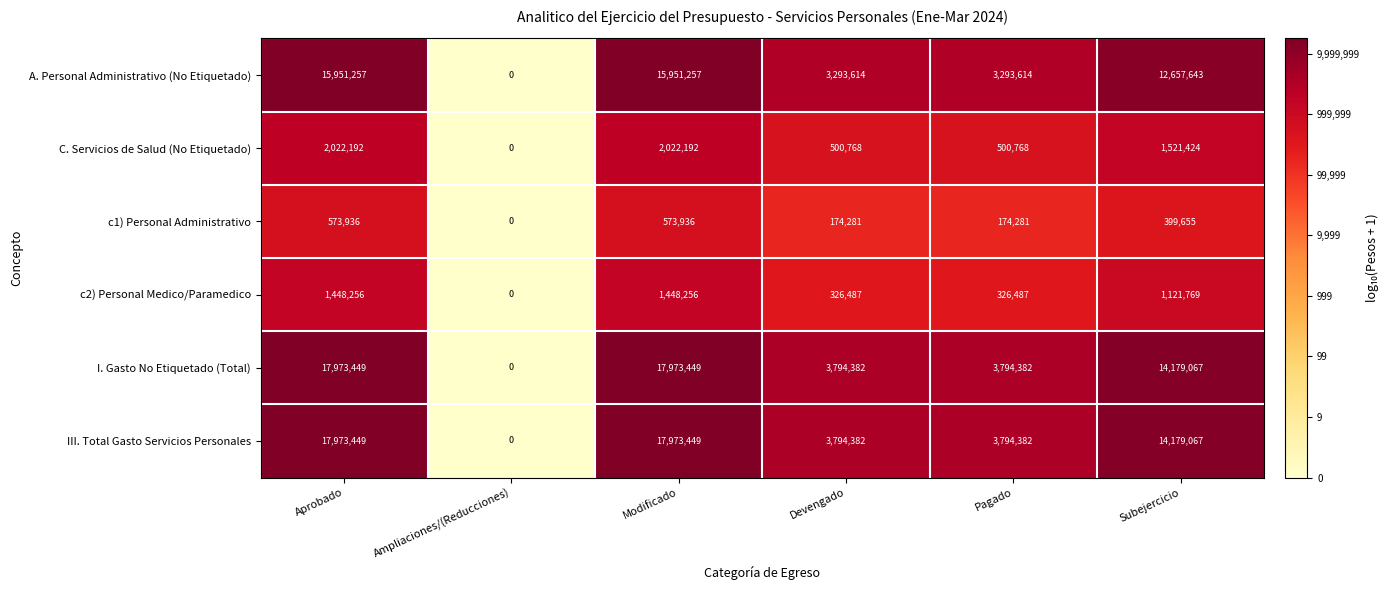

What is the difference between the highest and lowest values at Devengado?

3620101